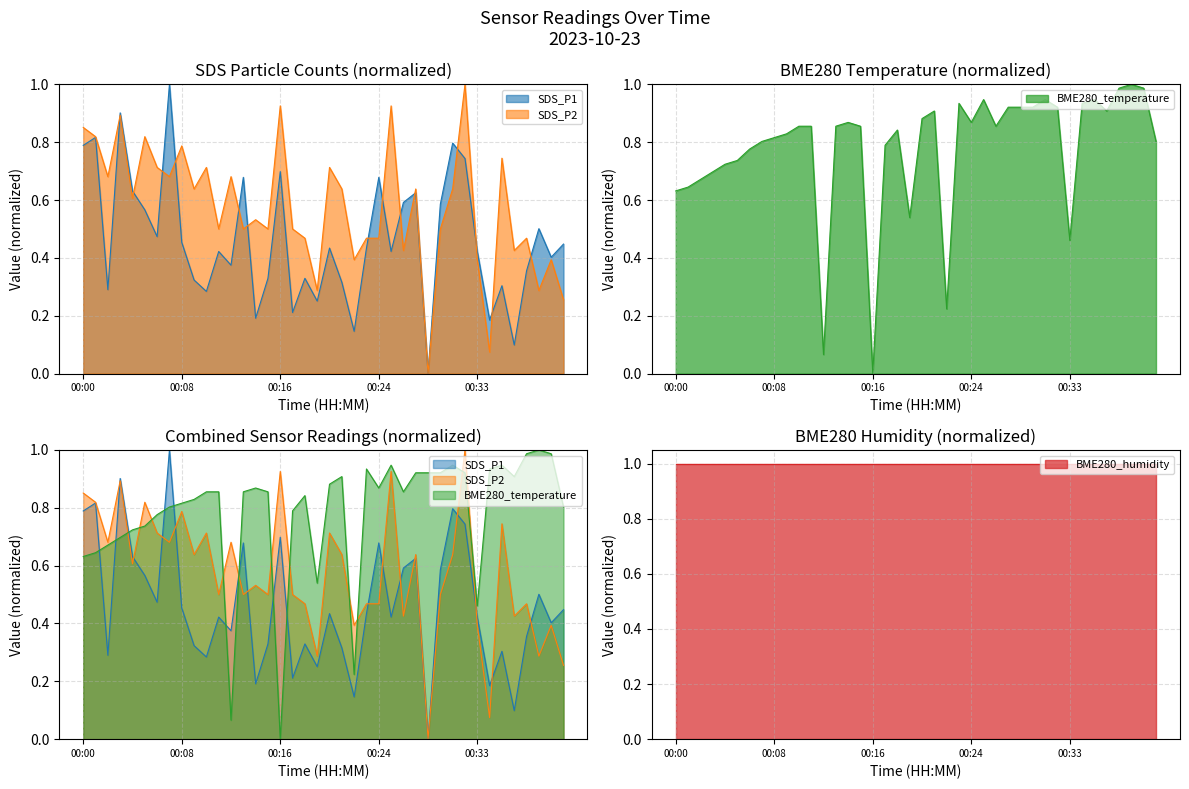

Rank the series at 00:15 from highest to lowest value.

BME280_temperature, SDS_P2, SDS_P1